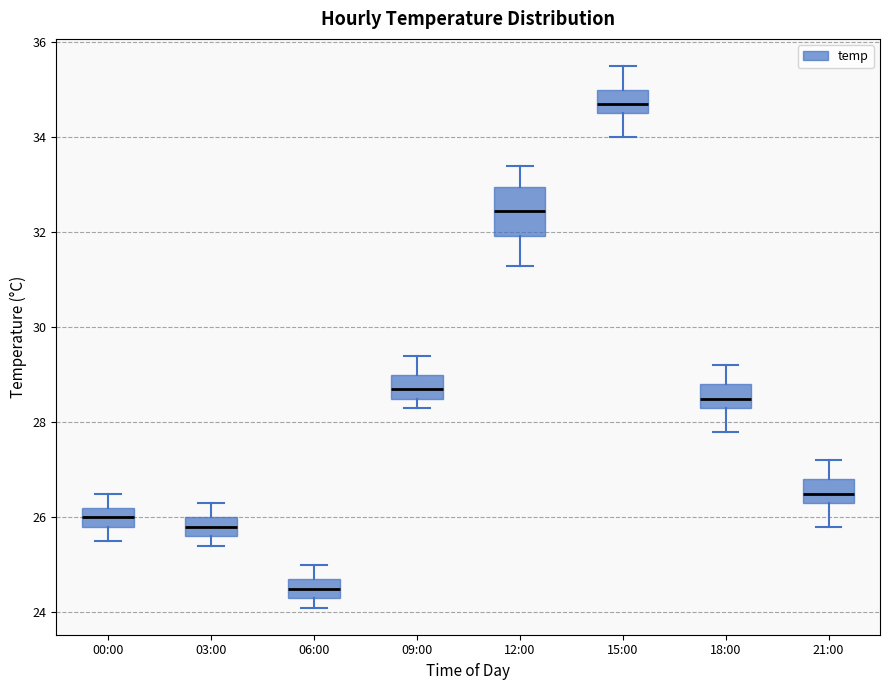

Reading left to right, read every box against the y-axis: the position of its median line, the range the box covers, and the ends of its whiskers. The values are not printed on the chart, so give them approximately, as read against the axis.

00:00: median 26.0, box 25.8 to 26.2, whiskers 25.6 to 26.6
03:00: median 25.8, box 25.6 to 26.0, whiskers 25.4 to 26.4
06:00: median 24.6, box 24.4 to 24.8, whiskers 24.2 to 25.0
09:00: median 28.8, box 28.6 to 29.0, whiskers 28.4 to 29.4
12:00: median 32.4, box 32.0 to 33.0, whiskers 31.4 to 33.4
15:00: median 34.8, box 34.6 to 35.0, whiskers 34.0 to 35.6
18:00: median 28.6, box 28.4 to 28.8, whiskers 27.8 to 29.2
21:00: median 26.6, box 26.4 to 26.8, whiskers 25.8 to 27.2